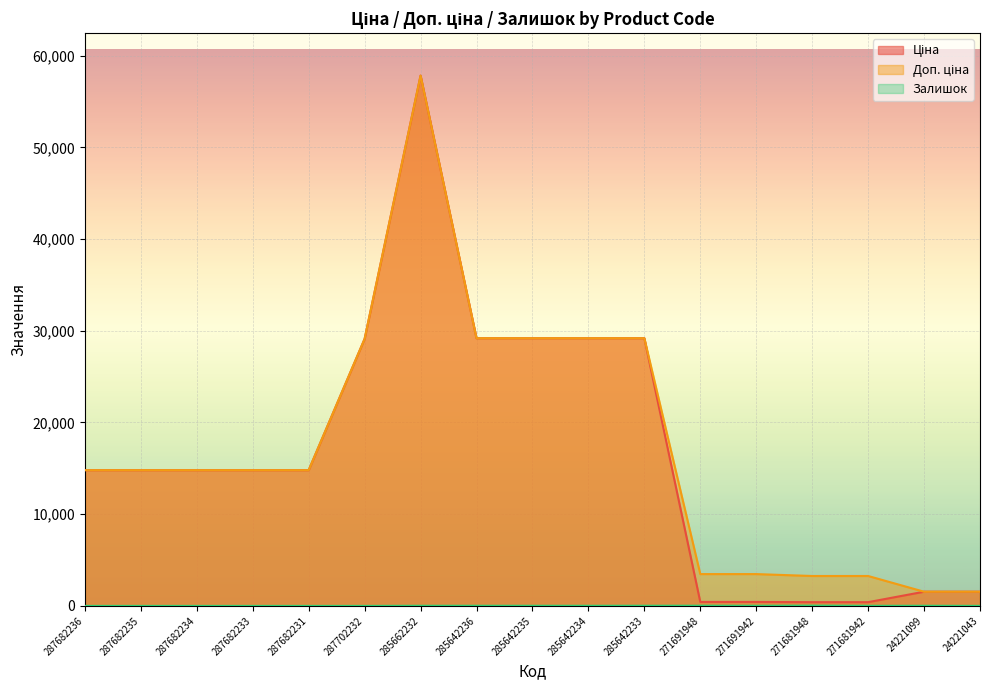

What is the difference between the highest and lowest values at 287682236?

14800.8